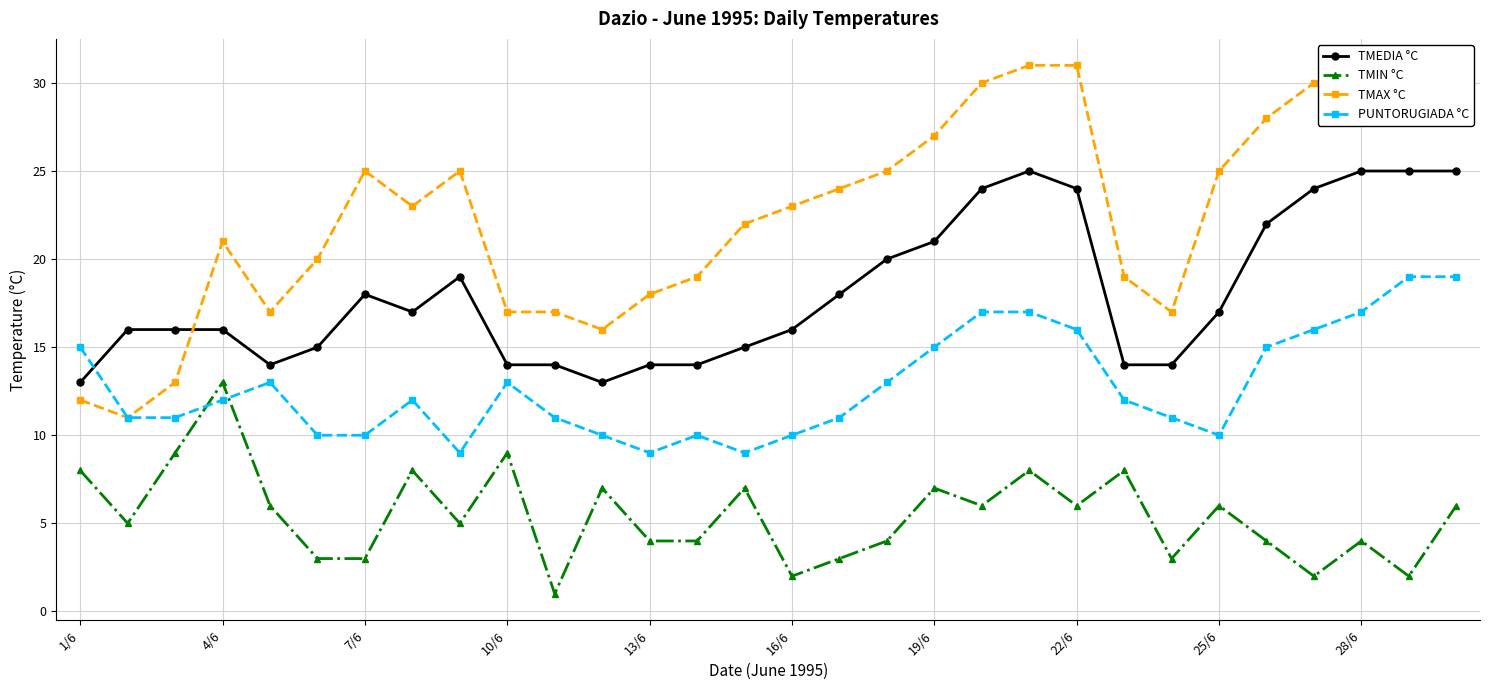

What is the approximate value of TMAX °C at 13, to the nearest 10?

20